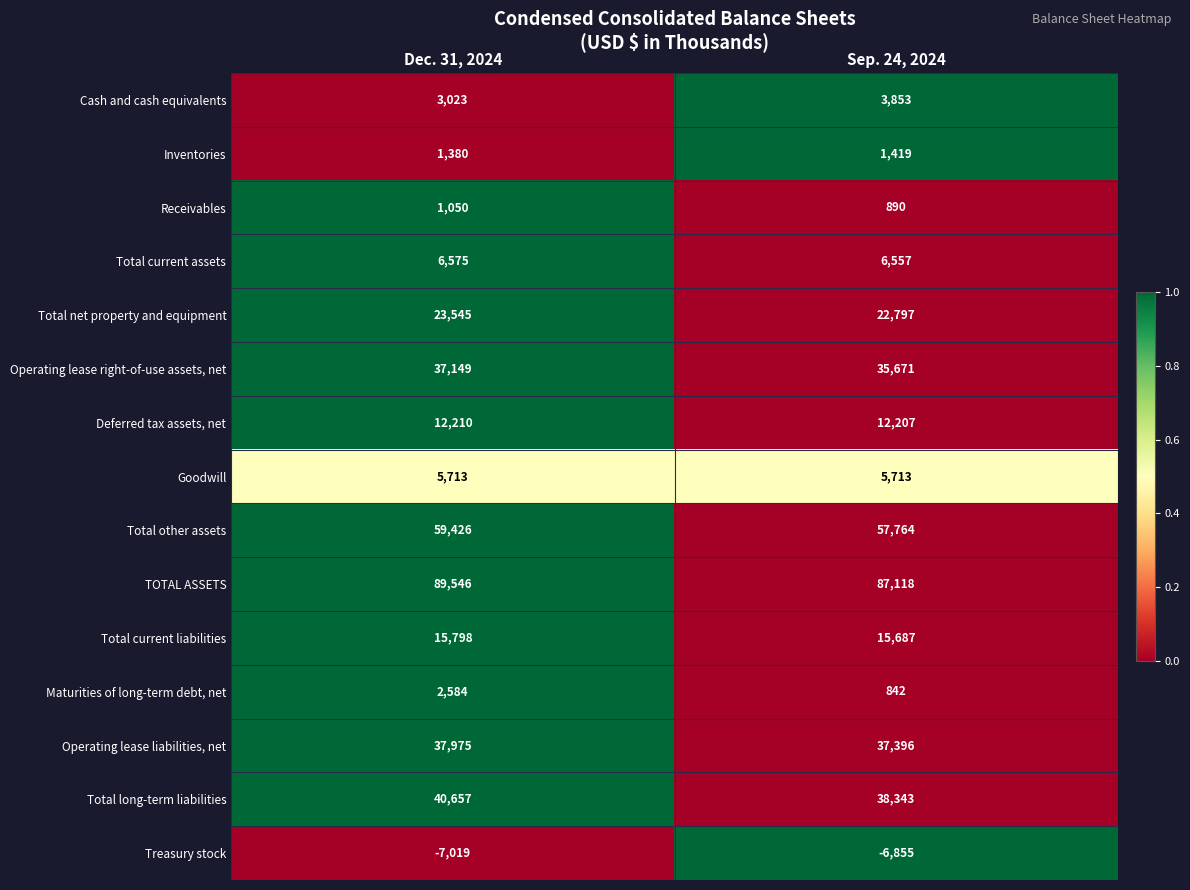

What is the difference between the maximum and minimum values in the Total net property and equipment series?

748